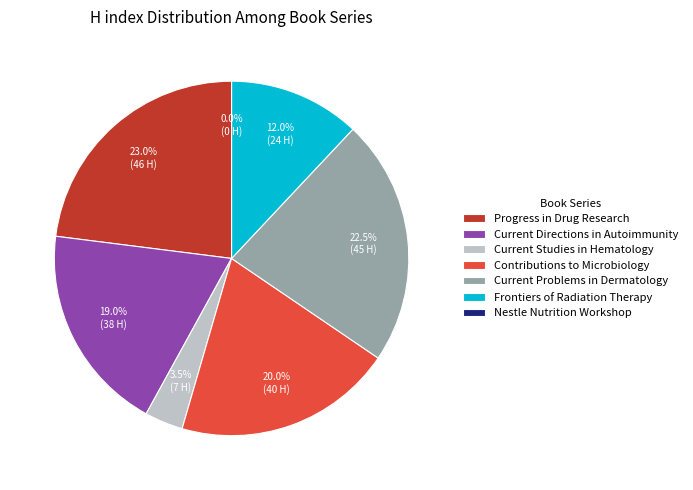

Rank the categories by value from highest to lowest.

Progress in Drug Research, Current Problems in Dermatology, Contributions to Microbiology, Current Directions in Autoimmunity, Frontiers of Radiation Therapy, Current Studies in Hematology, Nestle Nutrition Workshop